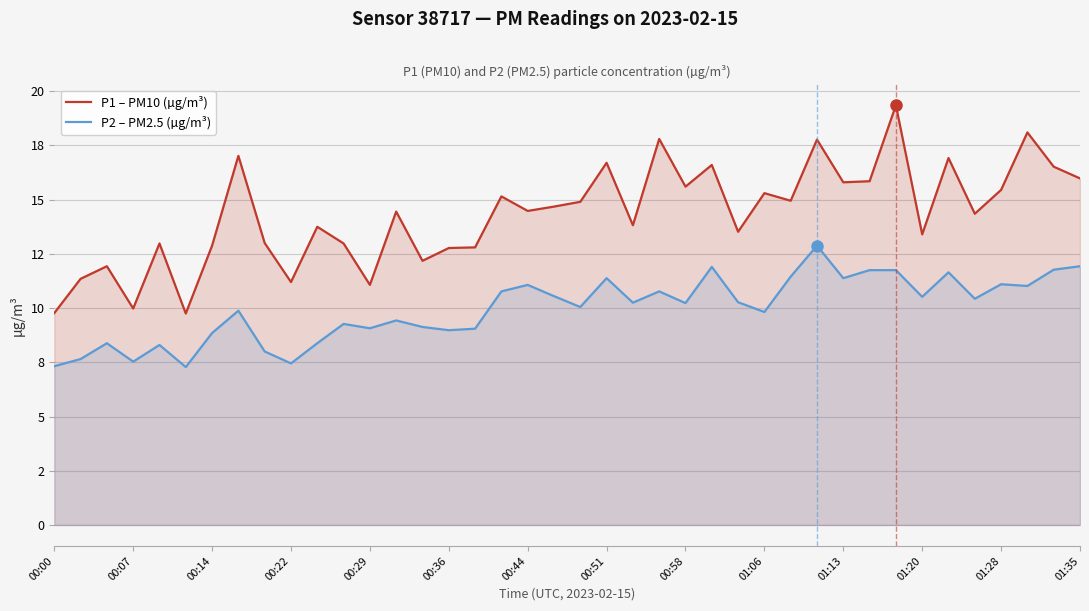

What is the difference between the maximum and minimum values in the P2 – PM2.5 (µg/m³) series?

5.6